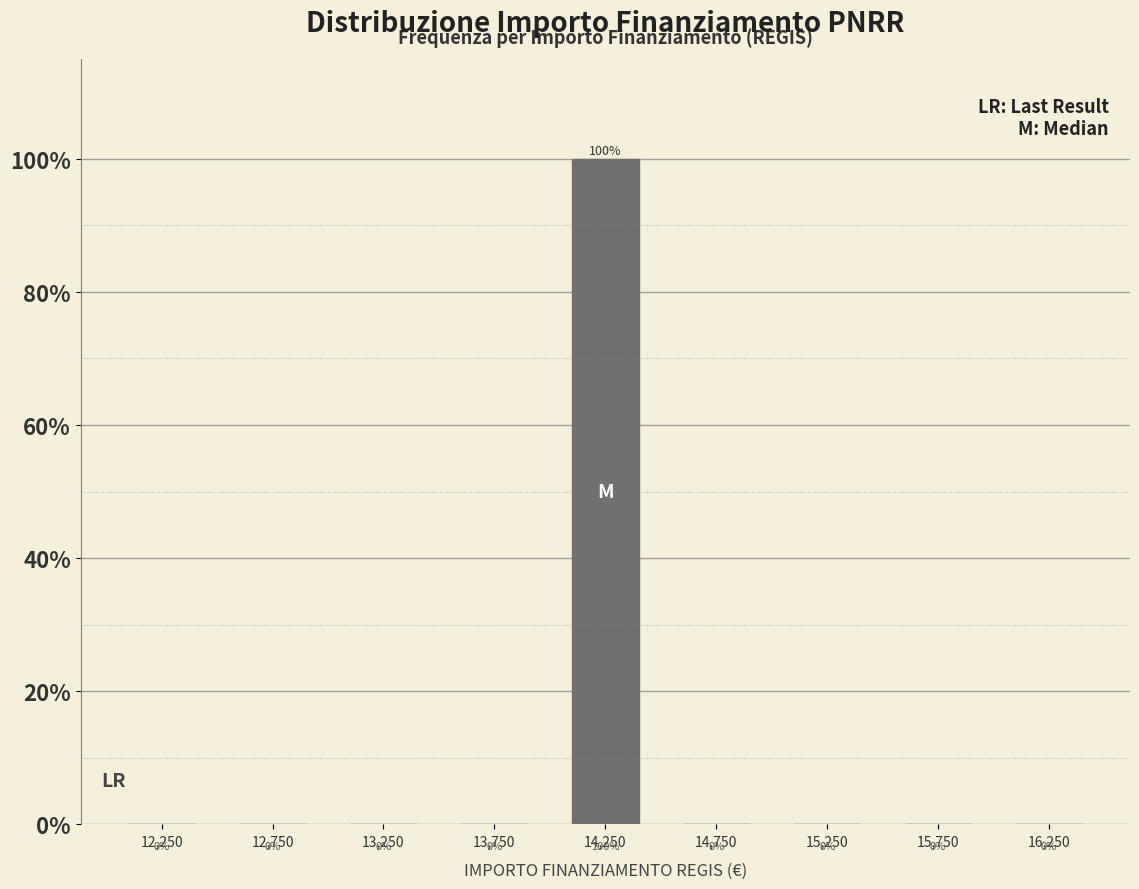

Which range on the x-axis has the tallest bar?

14000 to 14500